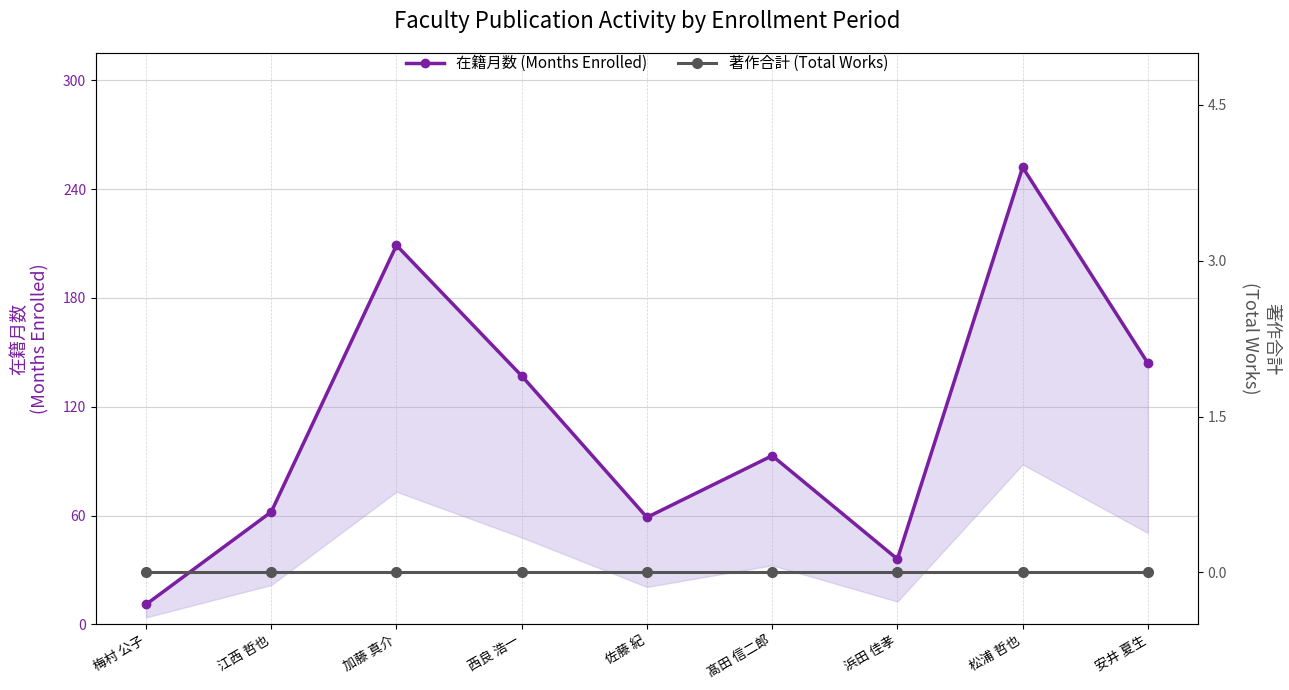

Rank the series at 髙田 信二郎 from lowest to highest value.

著作合計 (Total Works), 在籍月数 (Months Enrolled)